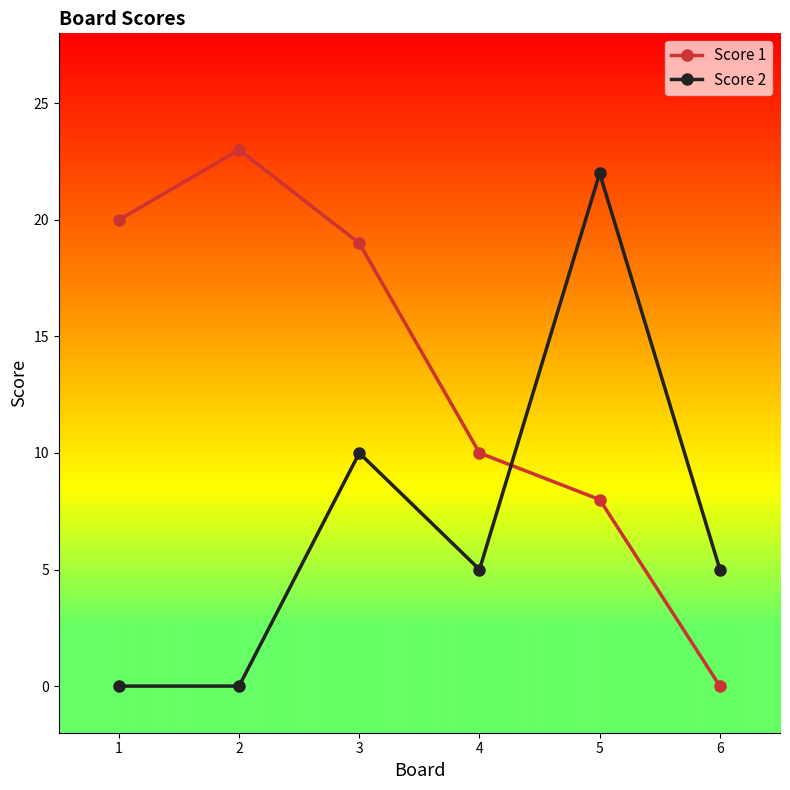

What is the value of the Score 1 point at the 1st from the left?

20